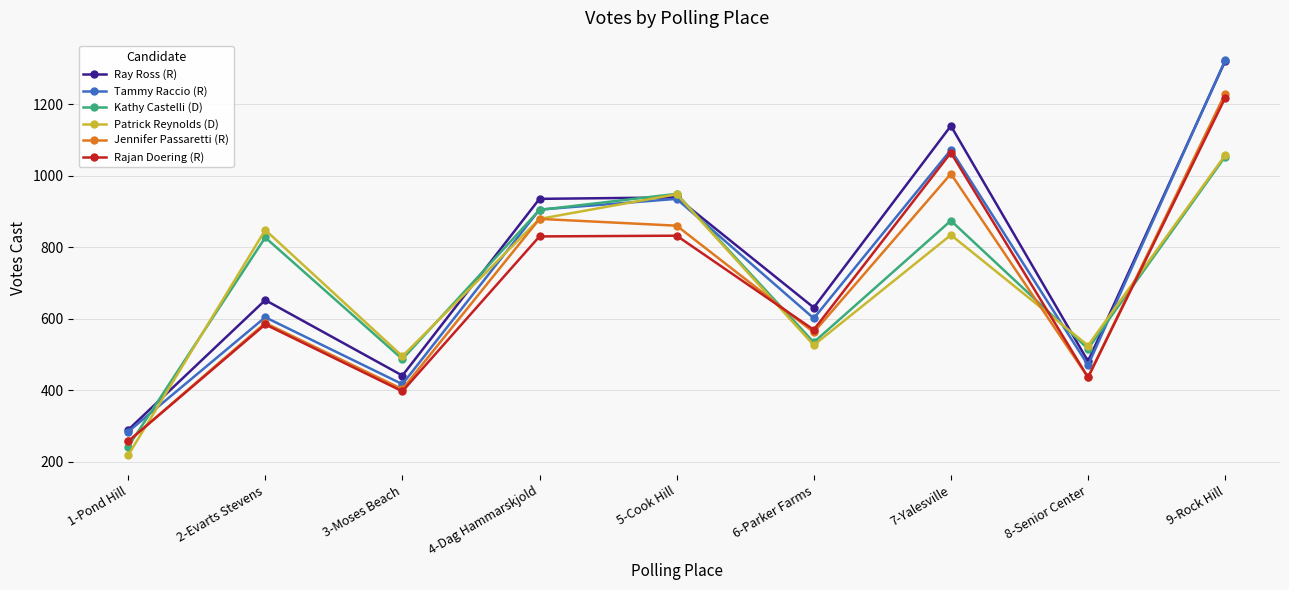

What is the label of the 9th point from the right?

1-Pond Hill